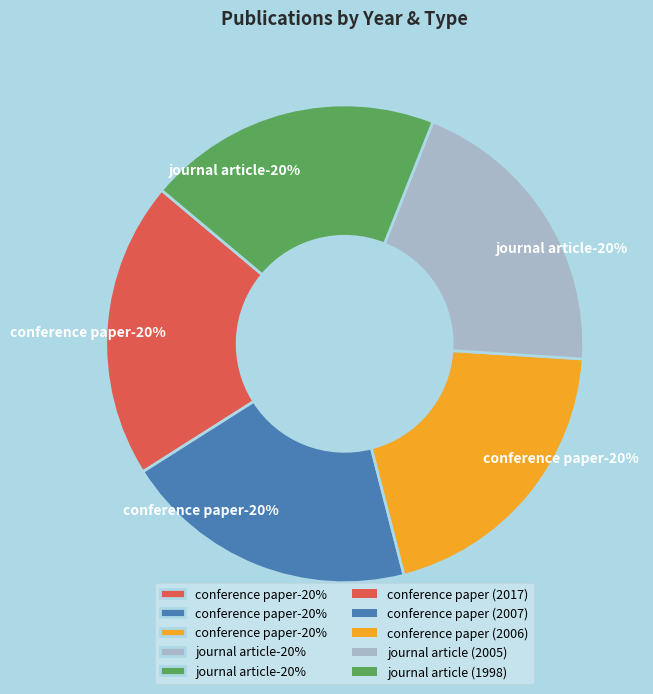

Rank the categories by value from highest to lowest.

conference paper (2017), conference paper (2007), conference paper (2006), journal article (2005), journal article (1998)